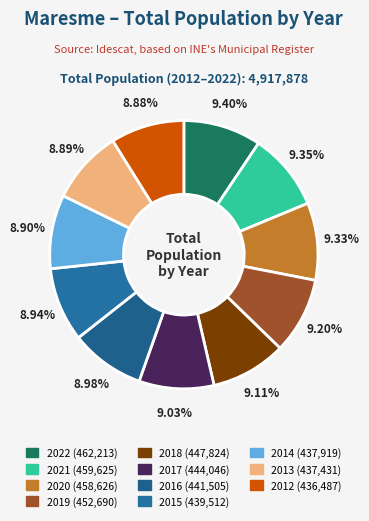

What portion of the pie excludes 2016?

91.0%